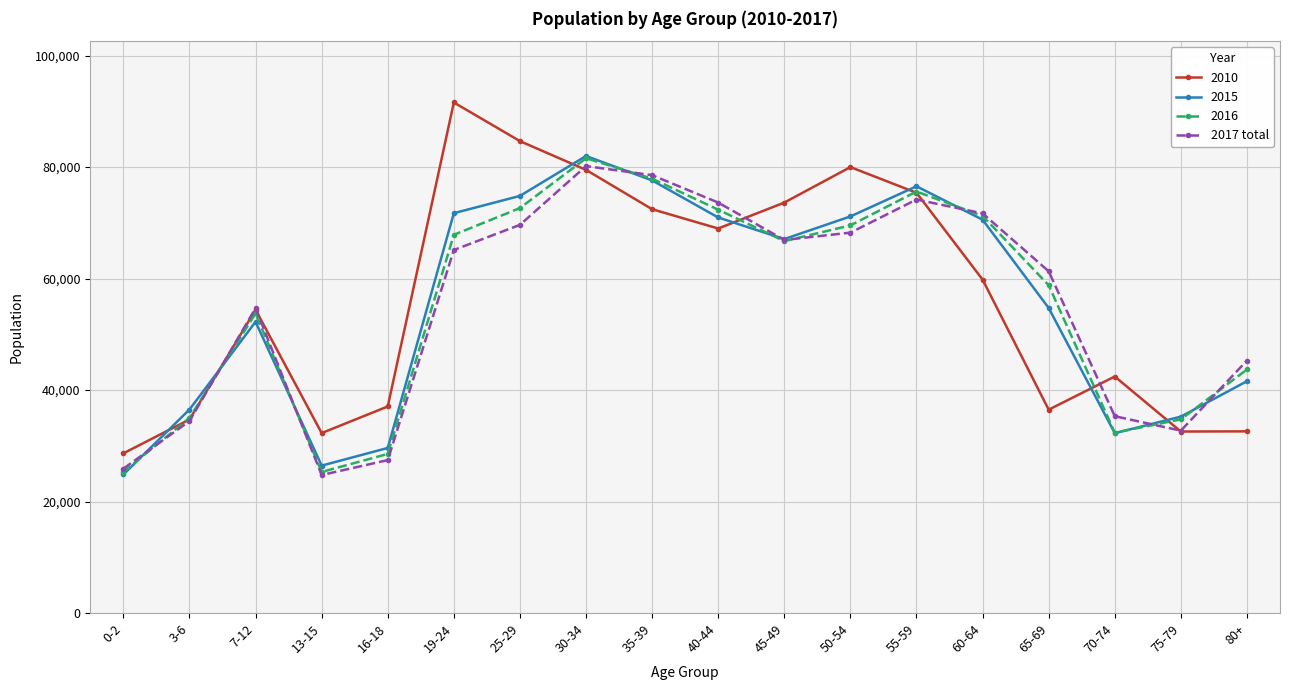

True or false: 2010 has more than 0 interior local peaks.

True